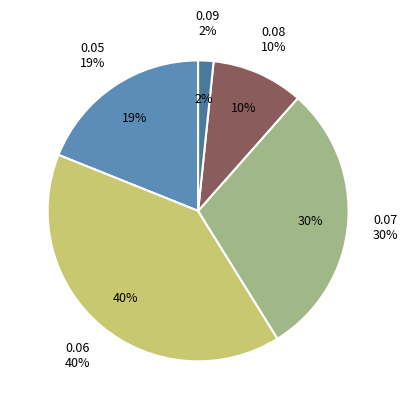

To the nearest percent, what is the average slice percentage?

20%